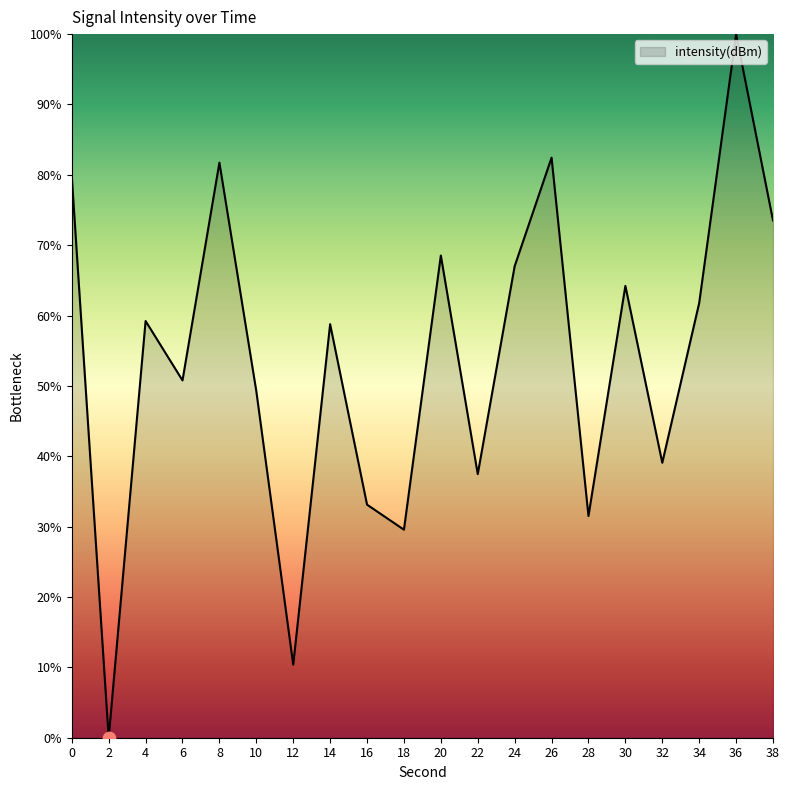

What is the ratio of the value at 36 to the value at 12?

9.6